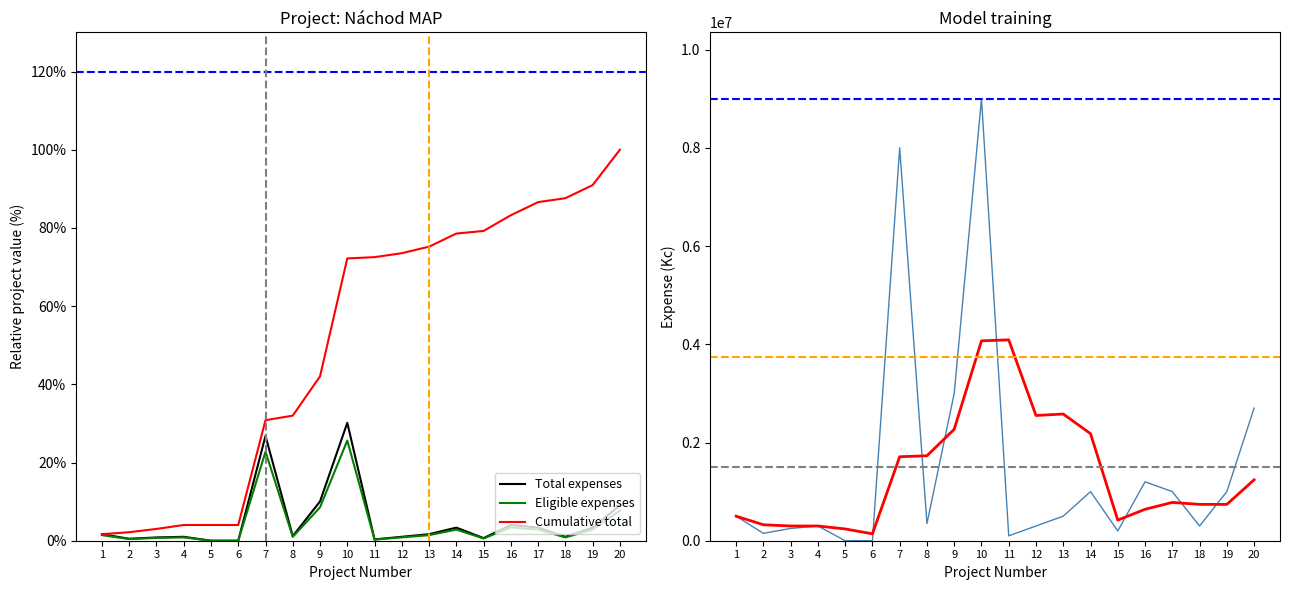

True or false: Eligible expenses has a value of 1.8 at 19.

False